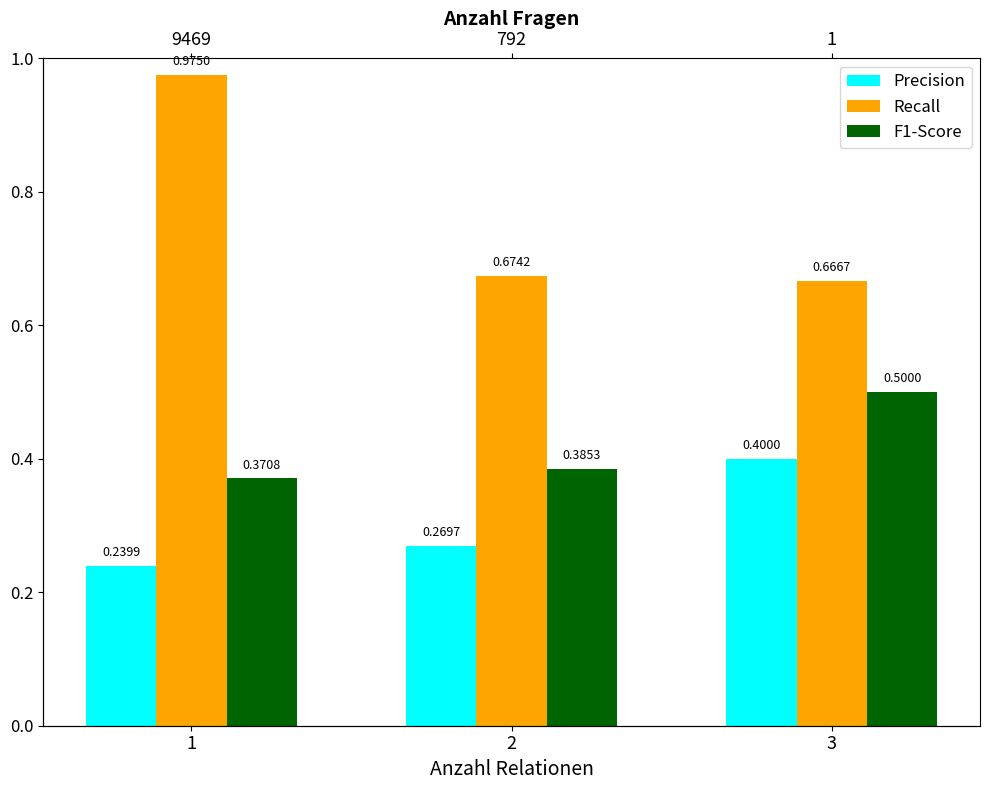

Which series has the largest total across all categories?

Recall